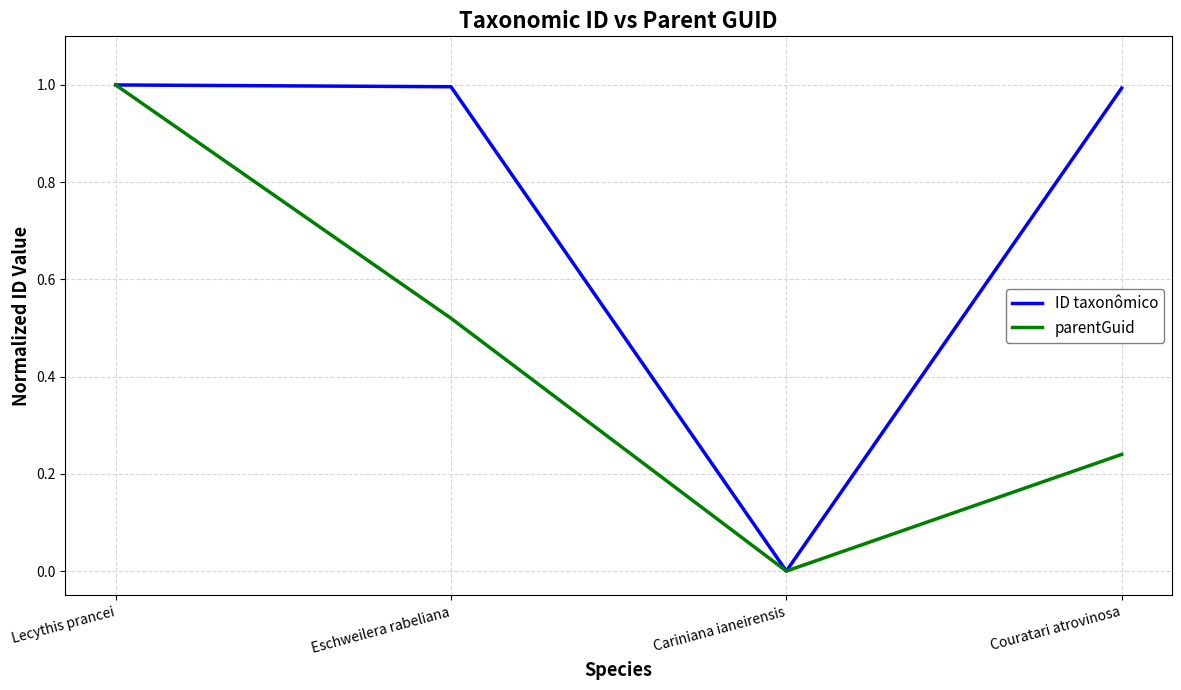

How many interior local valleys does the ID taxonômico series have?

1